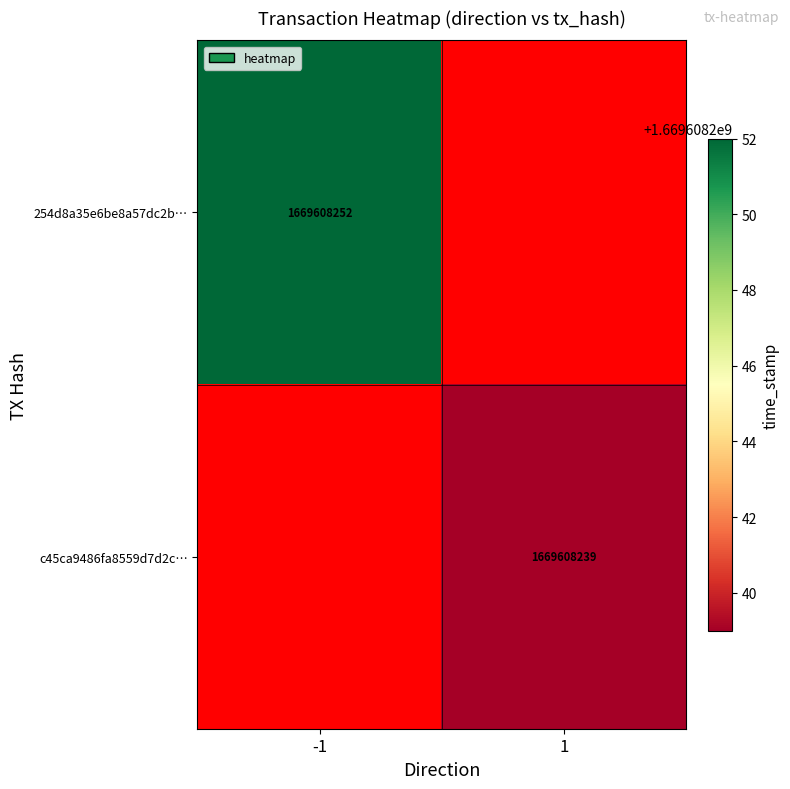

The value of 254d8a35e6be8a57dc2b0a84bb1f4bf1b3055cd at 1 is 2474027590. True or false?

False